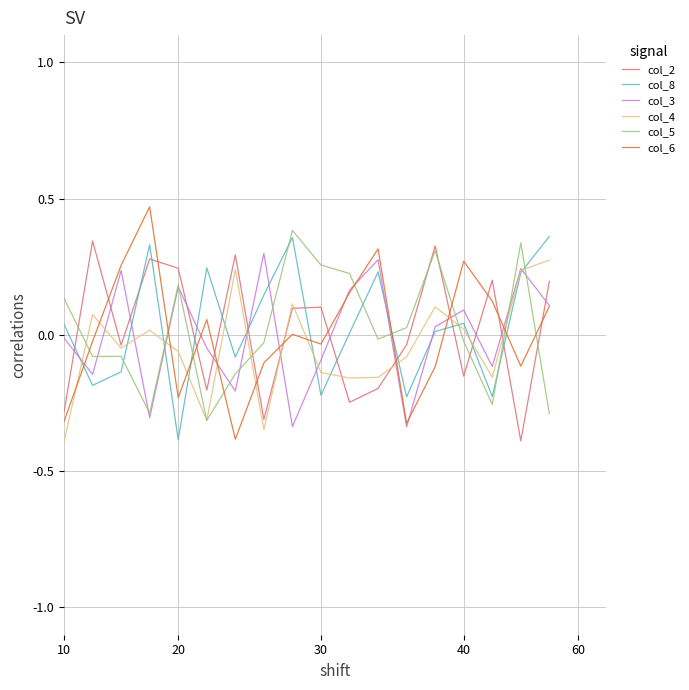

True or false: col_5 has more than 1 interior local peaks.

True